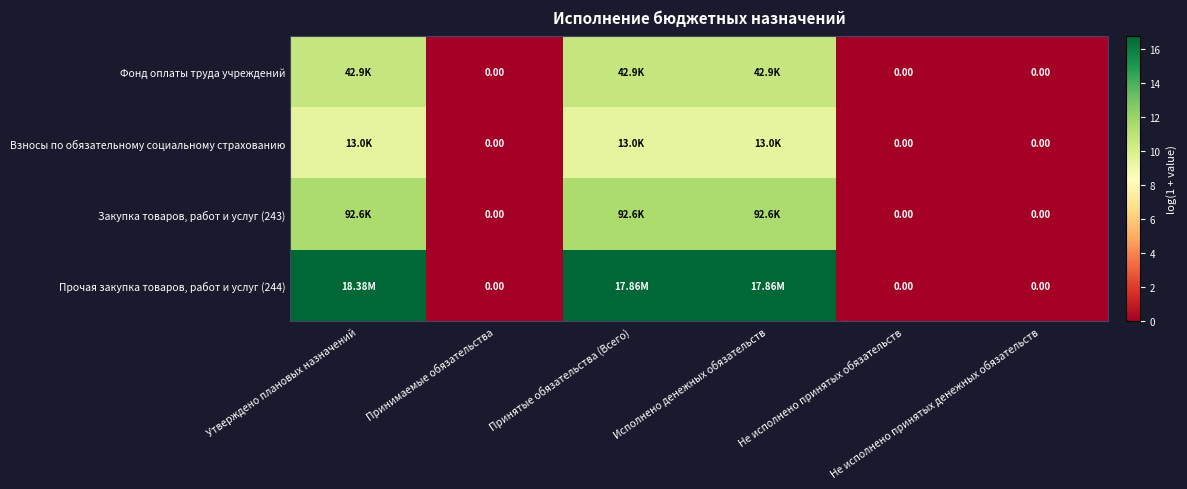

How many series are shown in this chart?

4